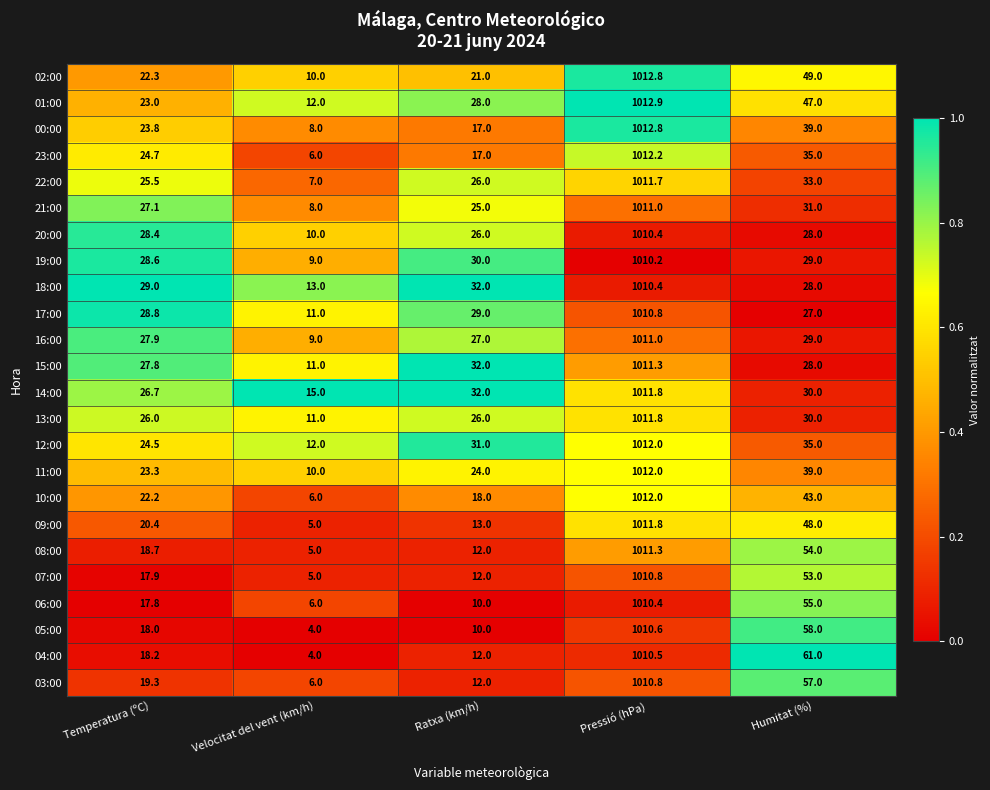

What is the difference between the highest and lowest values at Velocitat del vent (km/h)?

11.0